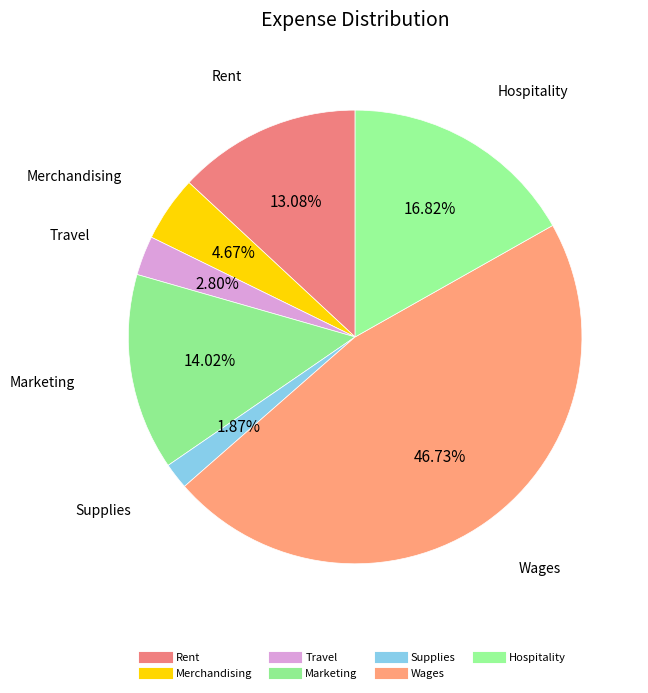

The Merchandising slice represents 1% of the pie. True or false?

False